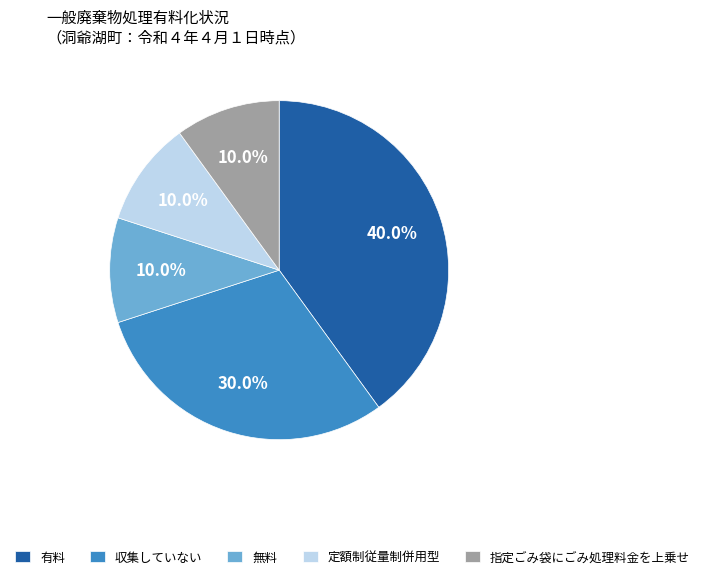

How many slices are in this pie chart?

5